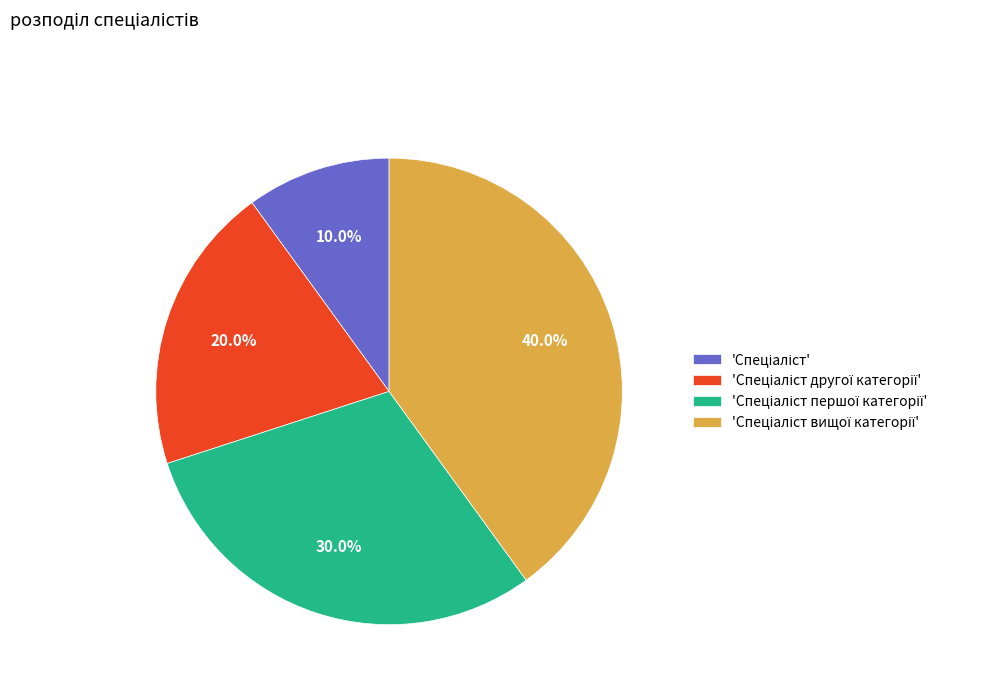

Does any single category account for the majority?

No